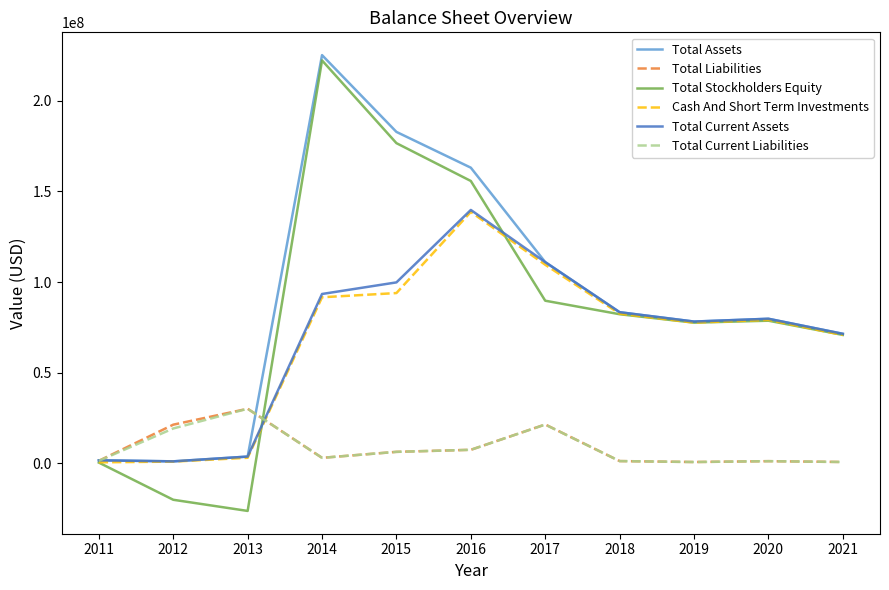

What is the difference between the second highest and minimum values in the Total Assets series?

181934000